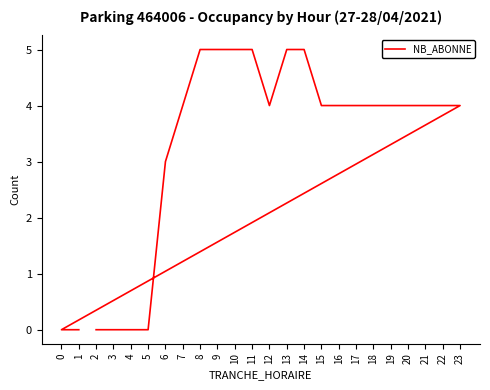

Count the values in the range 3 to 5.

18